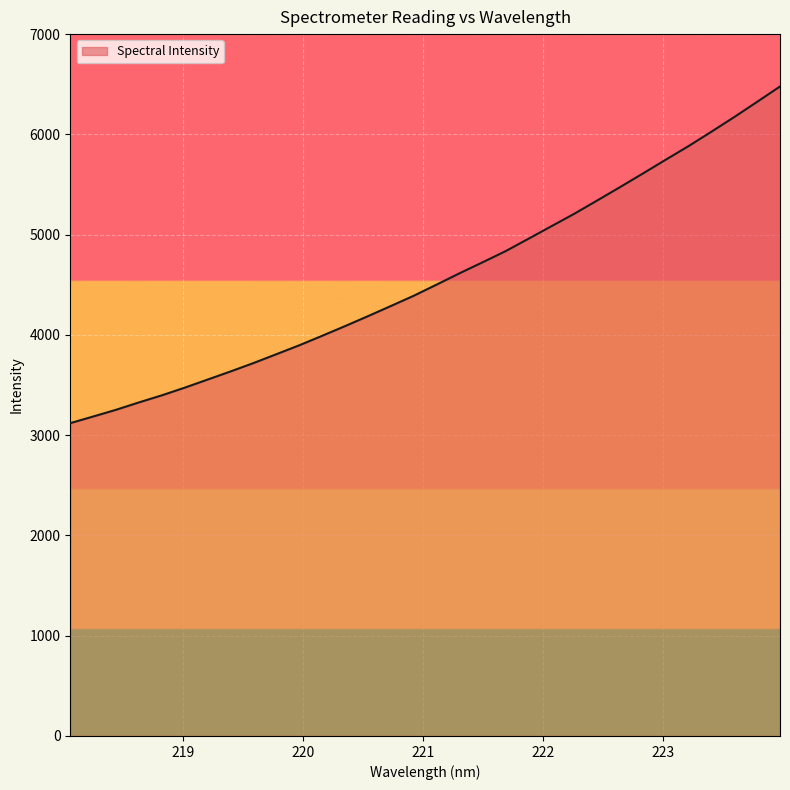

What is the difference between the maximum and minimum values?

3357.8